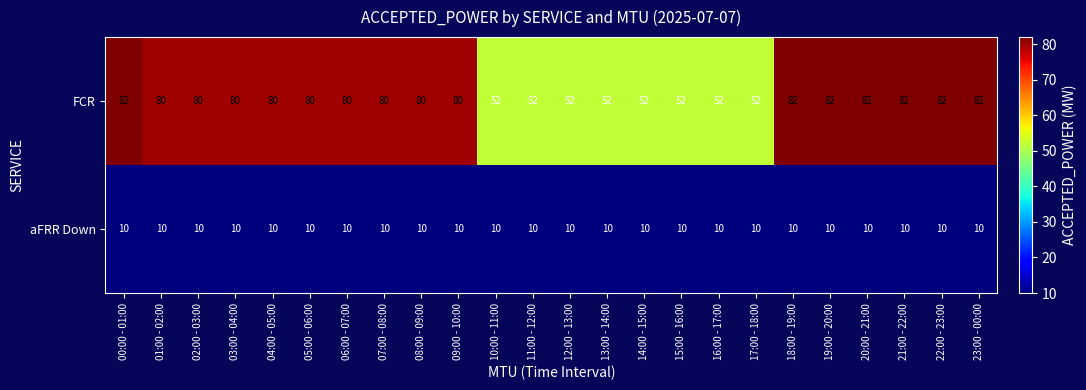

Which series has the largest total across all categories?

FCR